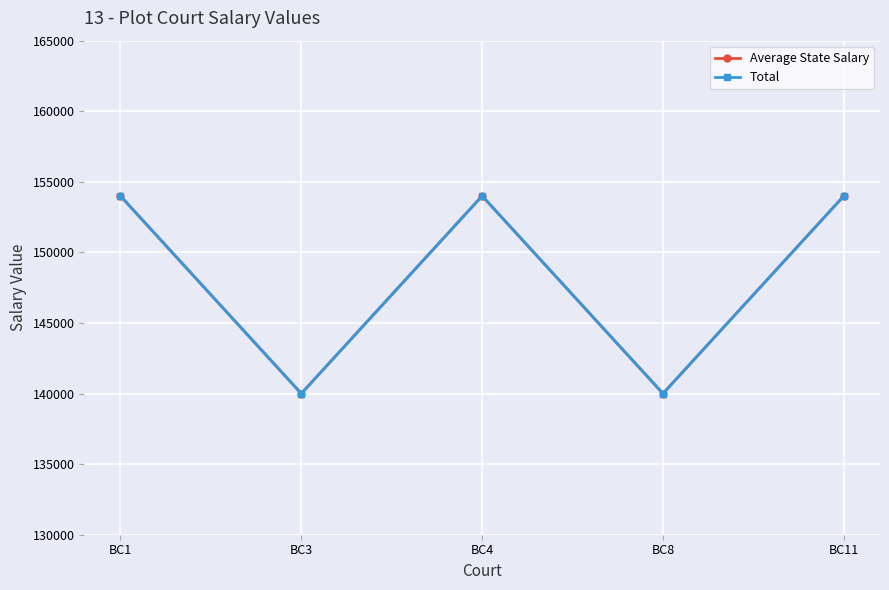

The value of Total at BC3 is 40841.4. True or false?

False